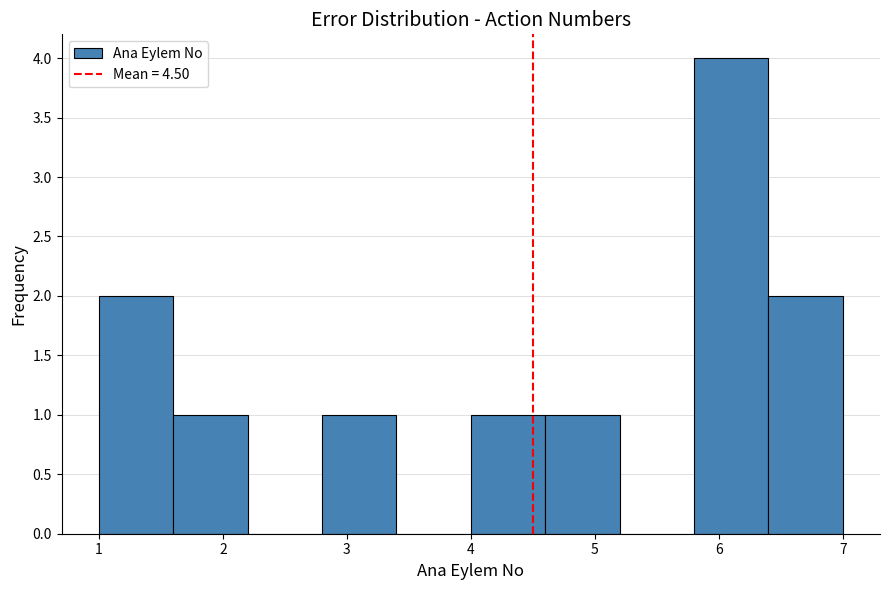

Reading left to right, transcribe this chart: for each bar, give the range it covers on the x-axis and its height. The values are not printed on the chart, so give them approximately, as read against the axis.

1.0 to 1.6: 2
1.6 to 2.2: 1
2.2 to 2.8: 0
2.8 to 3.4: 1
3.4 to 4.0: 0
4.0 to 4.6: 1
4.6 to 5.2: 1
5.2 to 5.8: 0
5.8 to 6.4: 4
6.4 to 7.0: 2